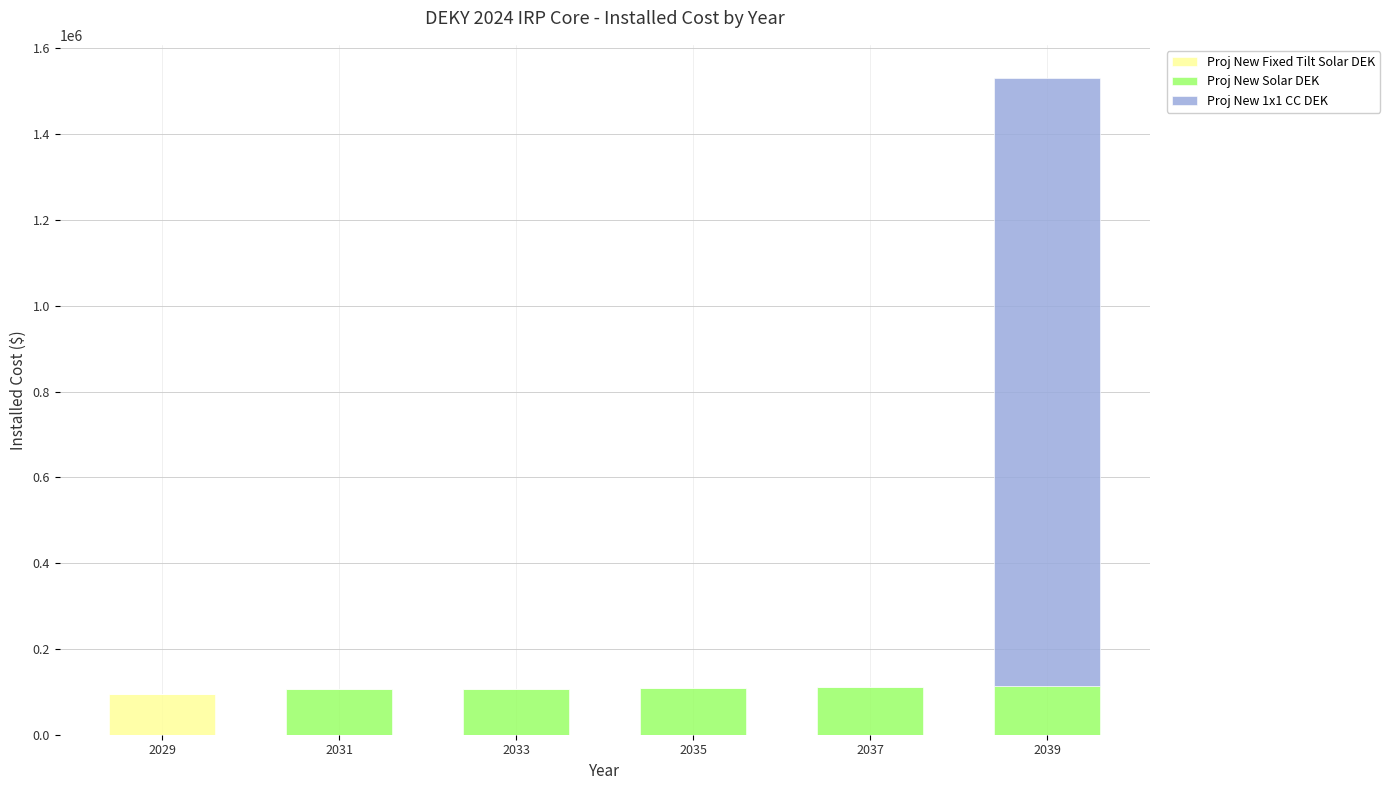

What are all the series names shown in the legend?

Proj New Fixed Tilt Solar DEK, Proj New Solar DEK, Proj New 1x1 CC DEK